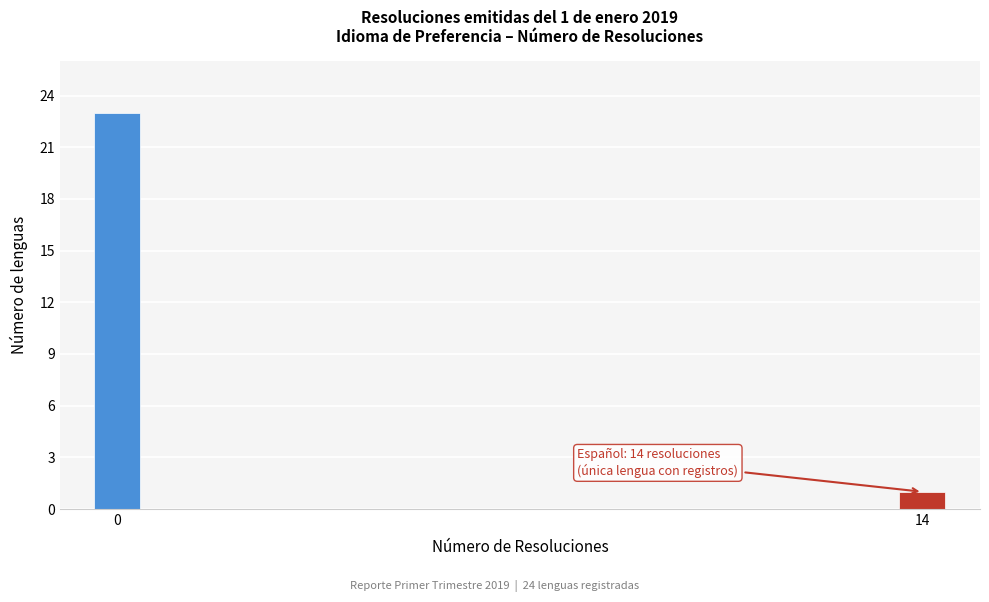

Reading left to right, list all the values displayed in this chart.

0=23	14=1